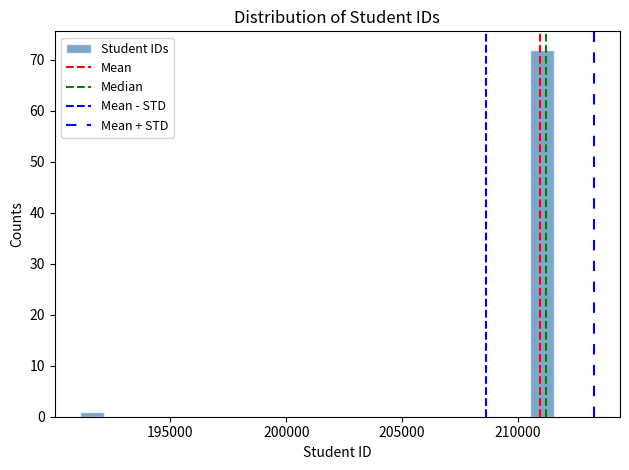

Around what value on the x-axis is the tallest bar? Give the approximate position of its centre, as read against the axis.

211000